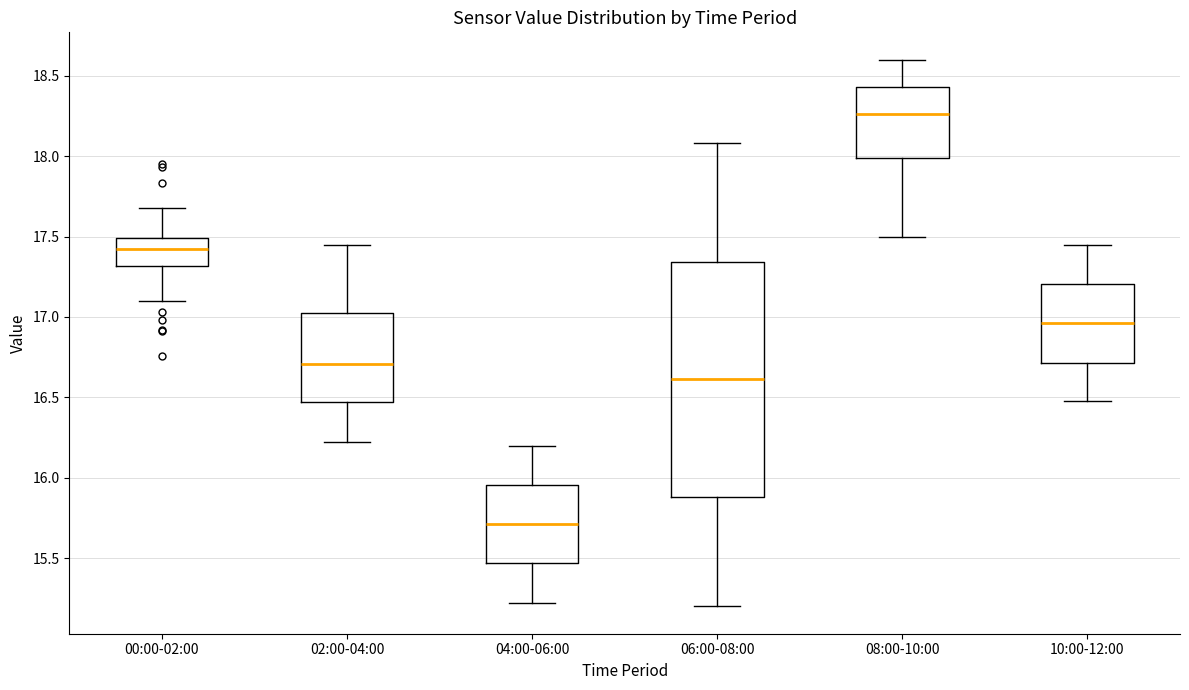

Comparing the boxes themselves (not the whiskers), which one is the tallest?

06:00-08:00